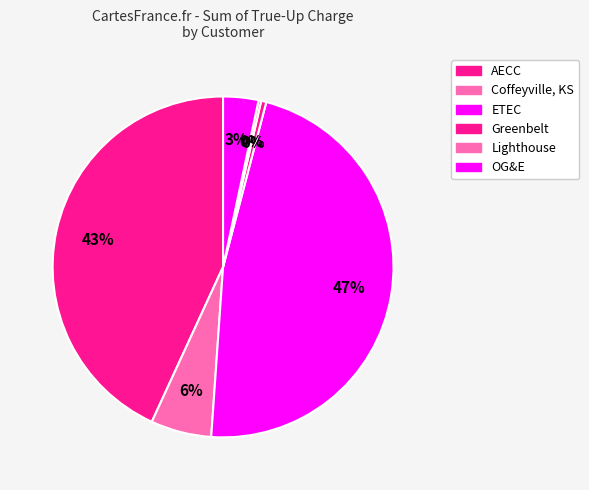

Which slice is the largest?

ETEC